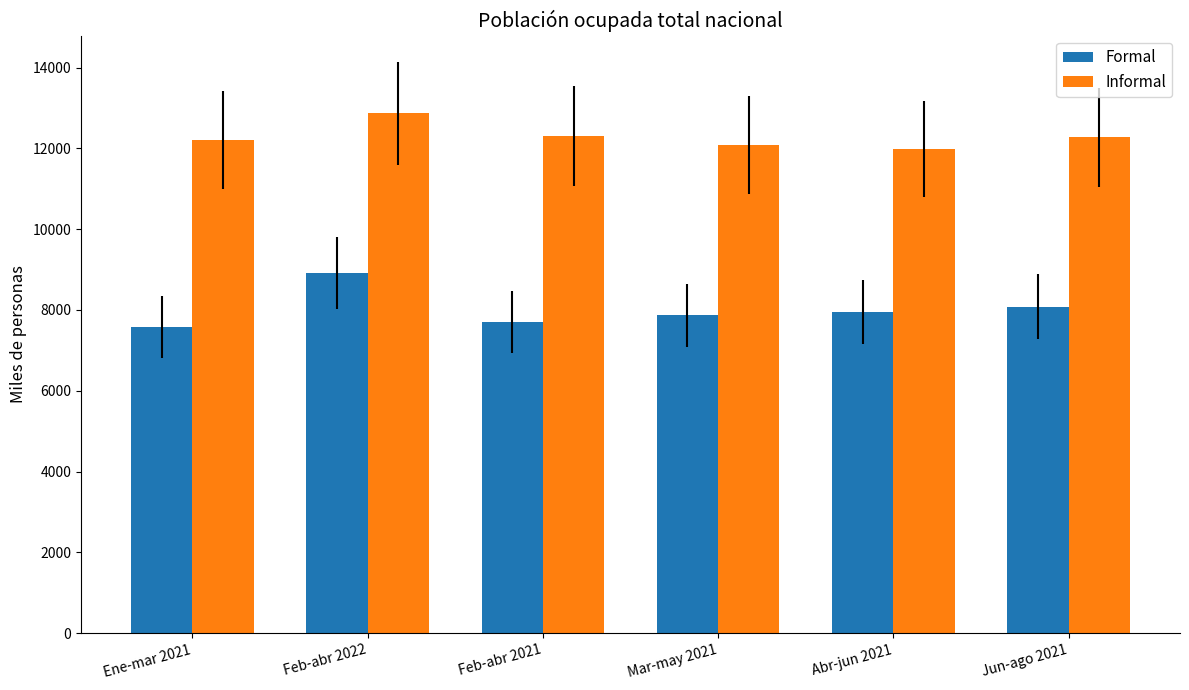

What is the greatest value displayed?

12864.2